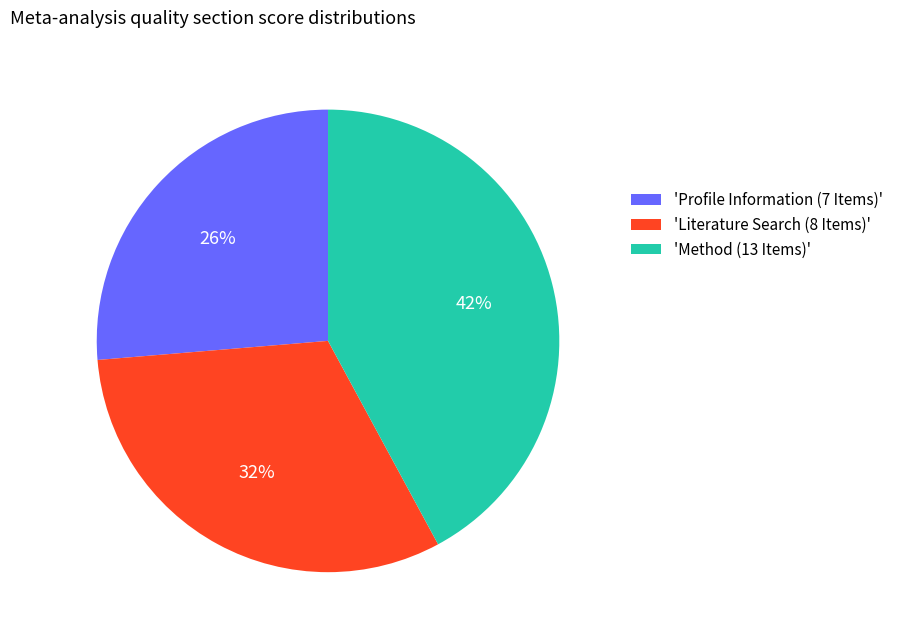

True or false: 'Method (13 Items)' accounts for 29% of the total.

False